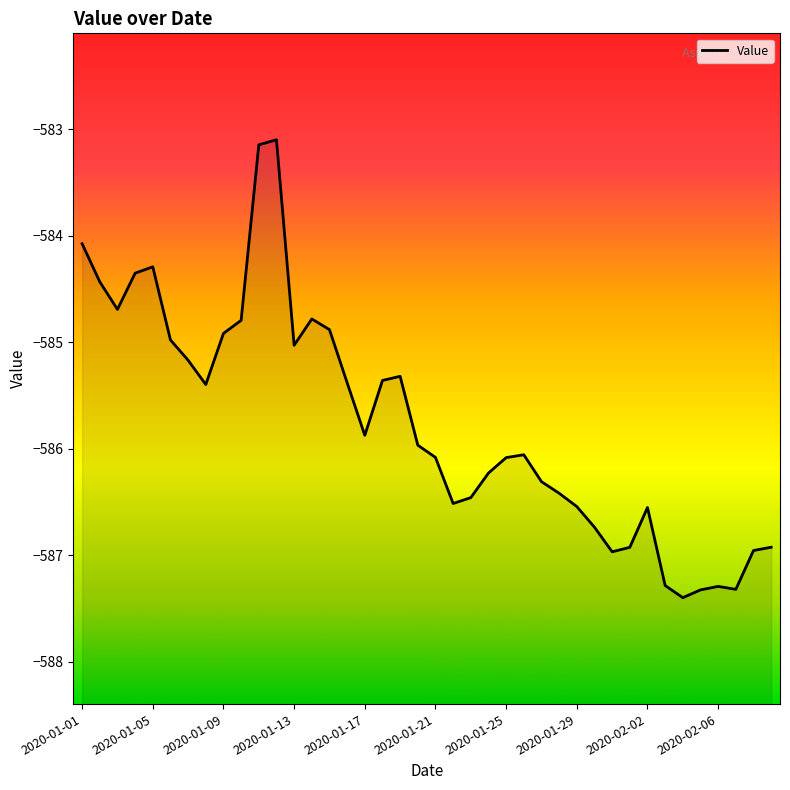

What is the change in value from 2020-01-05 to 30?

-2.5